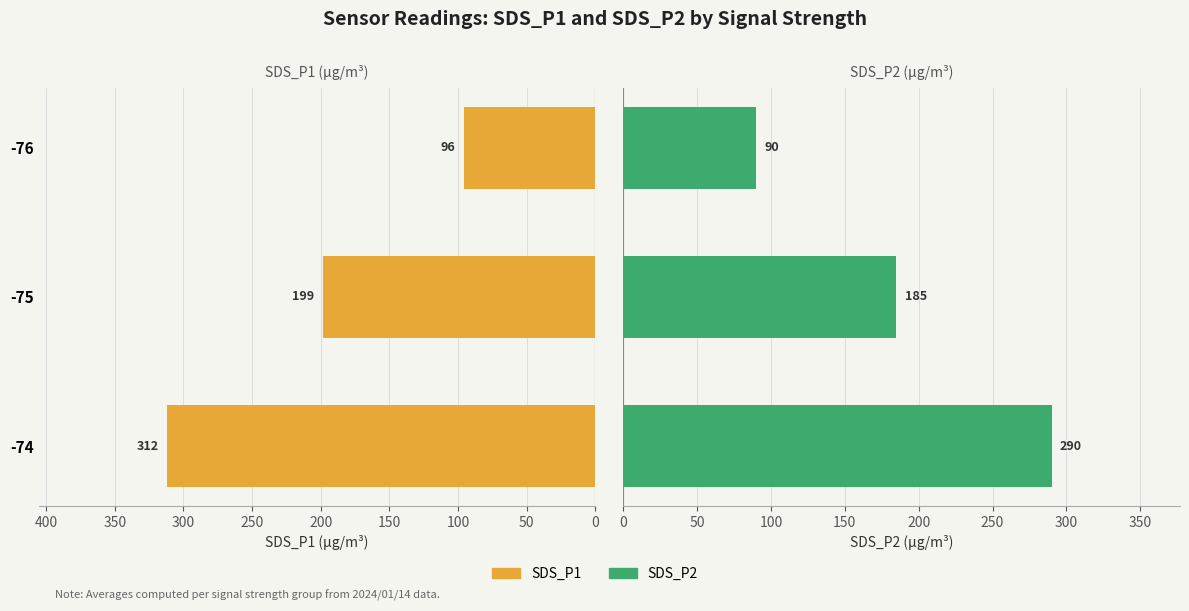

Reading left to right, list all the values displayed in this chart.

SDS_P1: 311.9	198.6	96.0
SDS_P2: 289.9	184.8	89.8